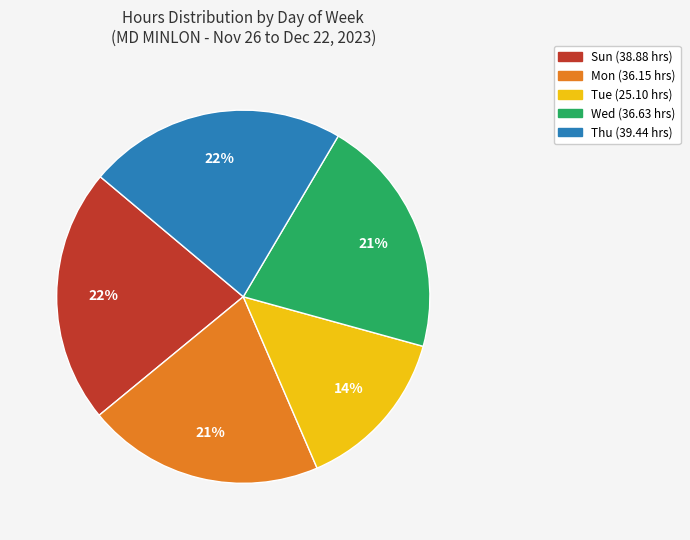

How many segments does this pie chart have?

5